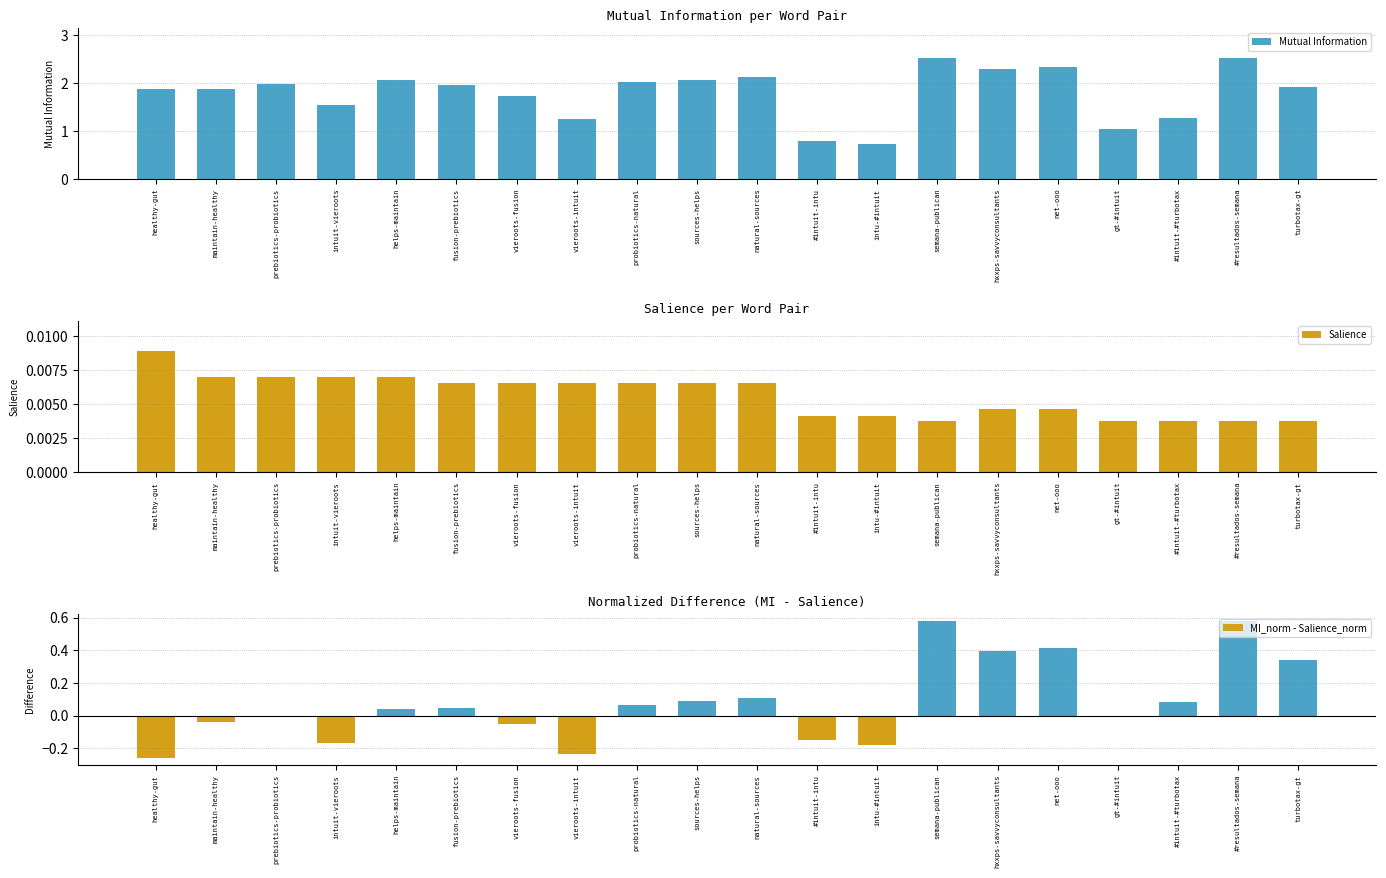

Reading left to right, transcribe all the data shown in this chart.

Mutual Information: healthy-gut=1.9	maintain-healthy=1.9	prebiotics-probiotics=2.0	intuit-vieroots=1.5	helps-maintain=2.1	fusion-prebiotics=2.0	vieroots-fusion=1.7	vieroots-intuit=1.3	probiotics-natural=2.0	sources-helps=2.1	natural-sources=2.1	#intuit-intu=0.8	intu-#intuit=0.7	semana-publican=2.5	hxxps-savvyconsultants=2.3	net-ooo=2.3	gt-#intuit=1.0	#intuit-#turbotax=1.3	#resultados-semana=2.5	turbotax-gt=1.9
Salience: healthy-gut=0.0	maintain-healthy=0.0	prebiotics-probiotics=0.0	intuit-vieroots=0.0	helps-maintain=0.0	fusion-prebiotics=0.0	vieroots-fusion=0.0	vieroots-intuit=0.0	probiotics-natural=0.0	sources-helps=0.0	natural-sources=0.0	#intuit-intu=0.0	intu-#intuit=0.0	semana-publican=0.0	hxxps-savvyconsultants=0.0	net-ooo=0.0	gt-#intuit=0.0	#intuit-#turbotax=0.0	#resultados-semana=0.0	turbotax-gt=0.0
MI_norm - Salience_norm: healthy-gut=-0.3	maintain-healthy=-0.0	prebiotics-probiotics=-0.0	intuit-vieroots=-0.2	helps-maintain=0.0	fusion-prebiotics=0.0	vieroots-fusion=-0.0	vieroots-intuit=-0.2	probiotics-natural=0.1	sources-helps=0.1	natural-sources=0.1	#intuit-intu=-0.2	intu-#intuit=-0.2	semana-publican=0.6	hxxps-savvyconsultants=0.4	net-ooo=0.4	gt-#intuit=-0.0	#intuit-#turbotax=0.1	#resultados-semana=0.6	turbotax-gt=0.3